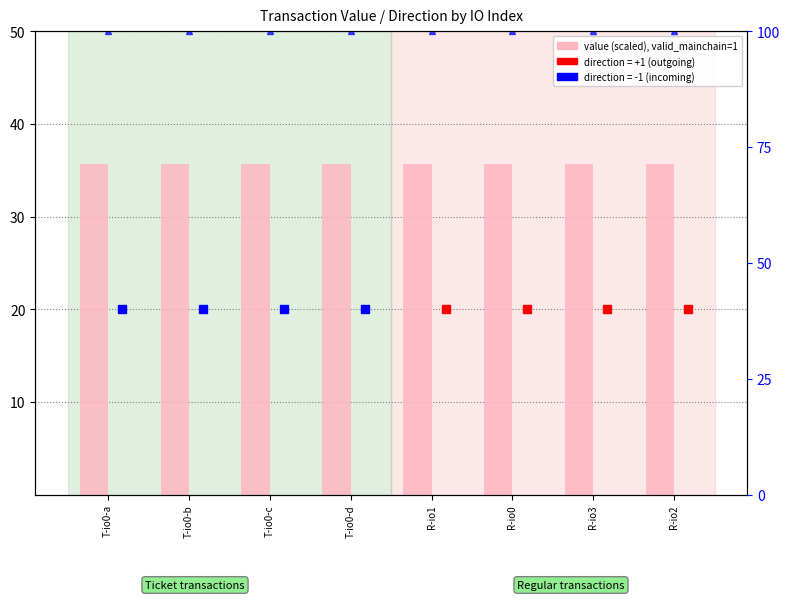

List the labels in order of valid_mainchain % value, smallest first.

T-io0-a, T-io0-b, T-io0-c, T-io0-d, R-io1, R-io0, R-io3, R-io2